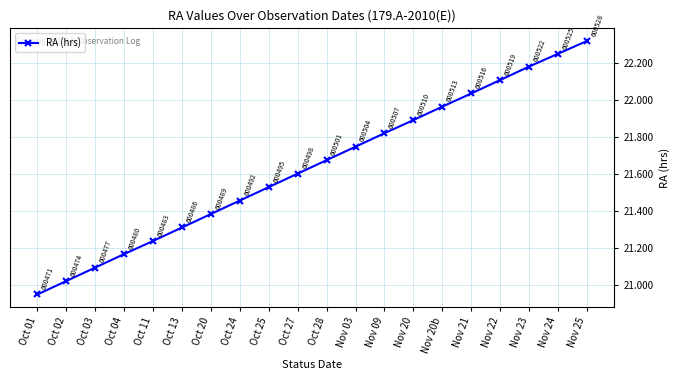

What is the difference between the second highest and minimum values?

1.3